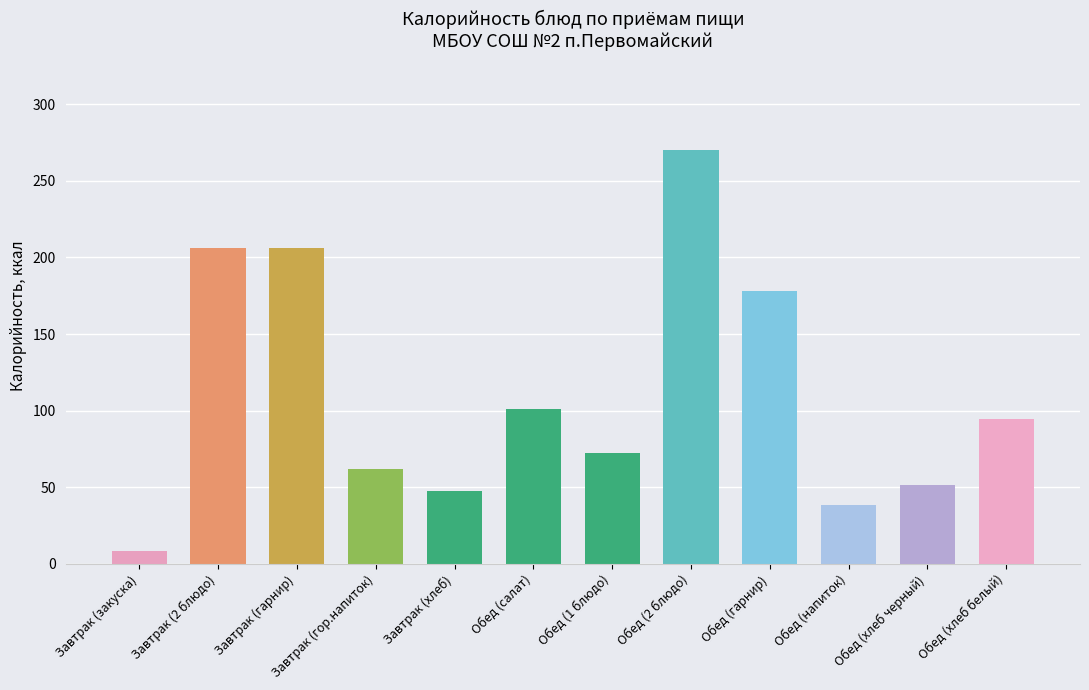

What is the approximate value at Обед (хлеб черный)?

51.8